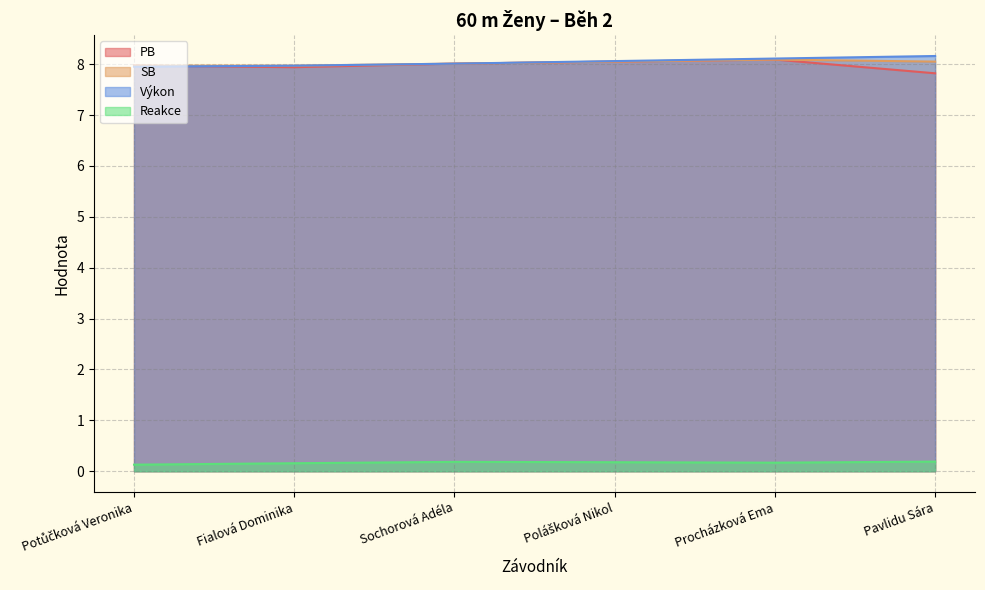

Is the value of Pořadí at Sochorová Adéla greater than the value of Reakce at Potůčková Veronika?

Yes